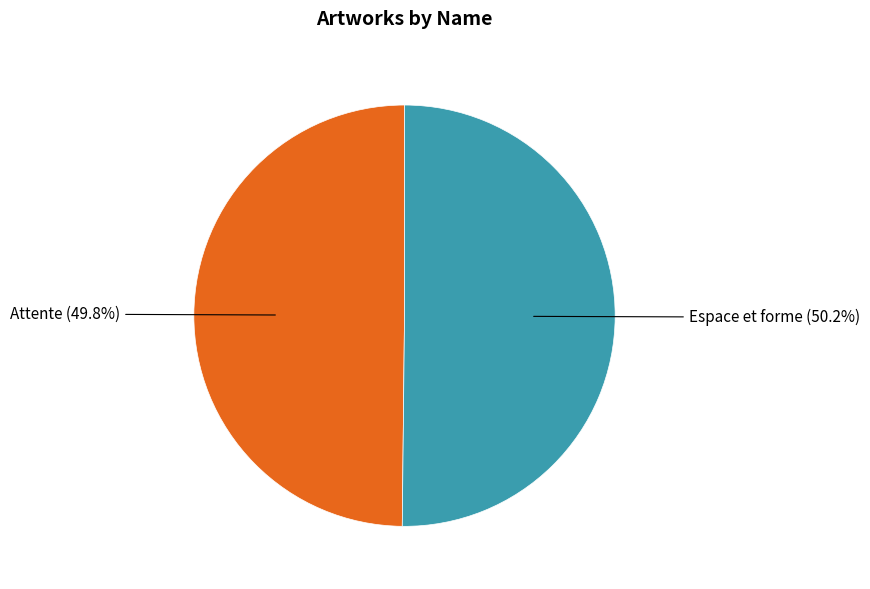

Is there any slice that represents more than half of the pie?

Yes